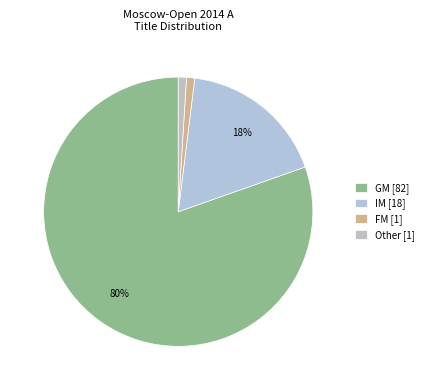

How many slices are in this pie chart?

4